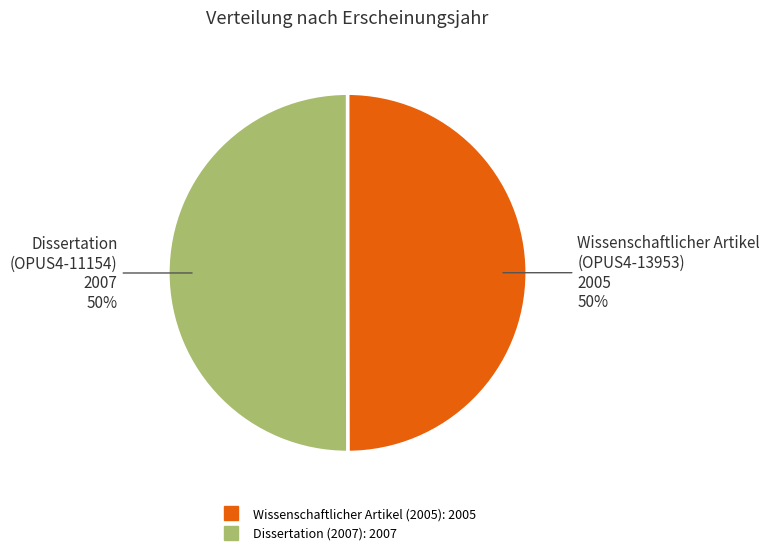

How many slices are in this pie chart?

2